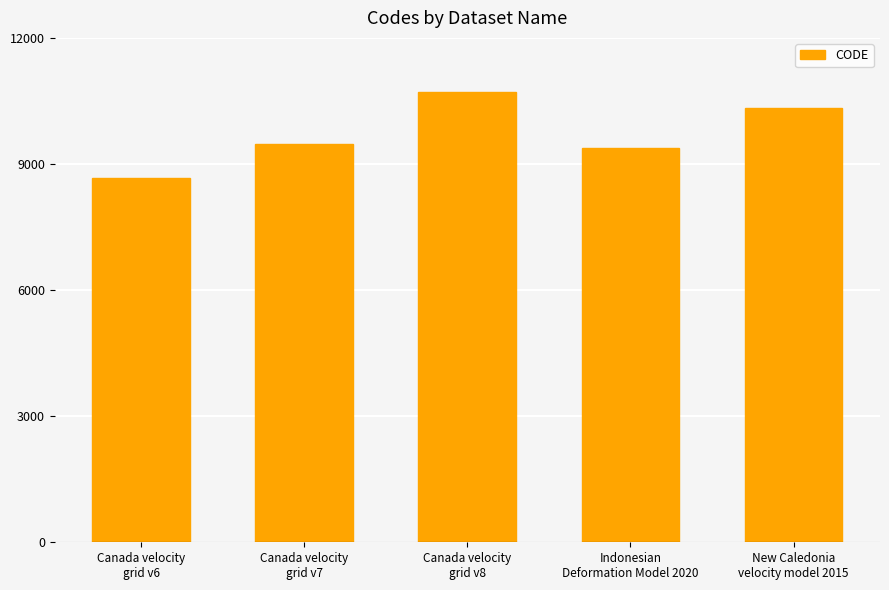

Reading left to right, list all the values displayed in this chart.

Canada velocity
grid v6=8676	Canada velocity
grid v7=9483	Canada velocity
grid v8=10707	Indonesian
Deformation Model 2020=9375	New Caledonia
velocity model 2015=10323